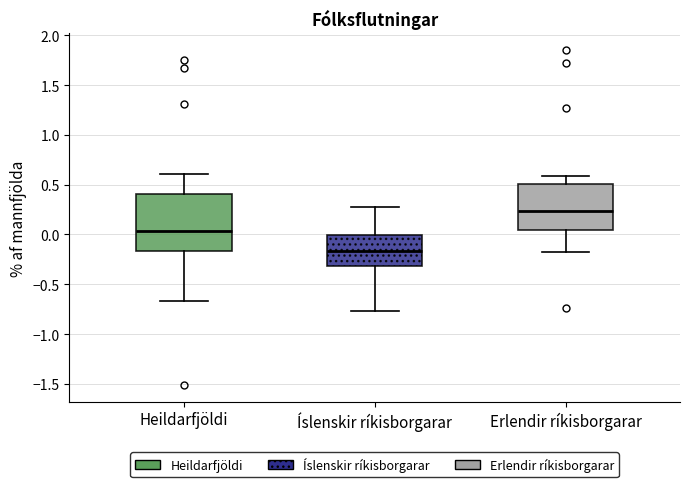

Which box has the lowest median line?

Íslenskir ríkisborgarar